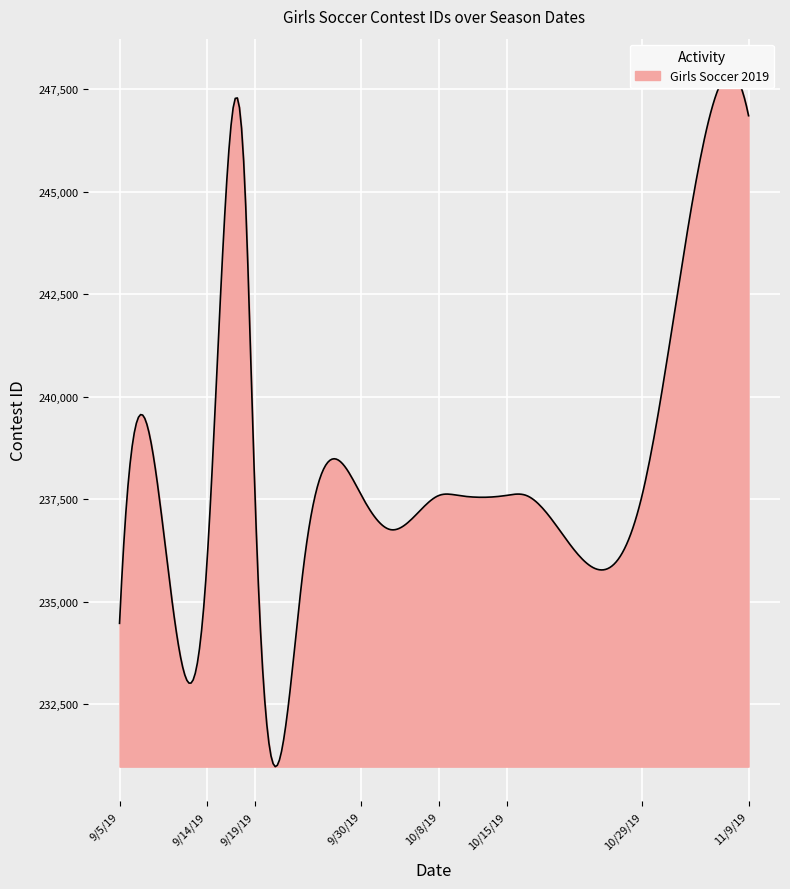

How many points are higher than both their immediate neighbors (excluding endpoints)?

2